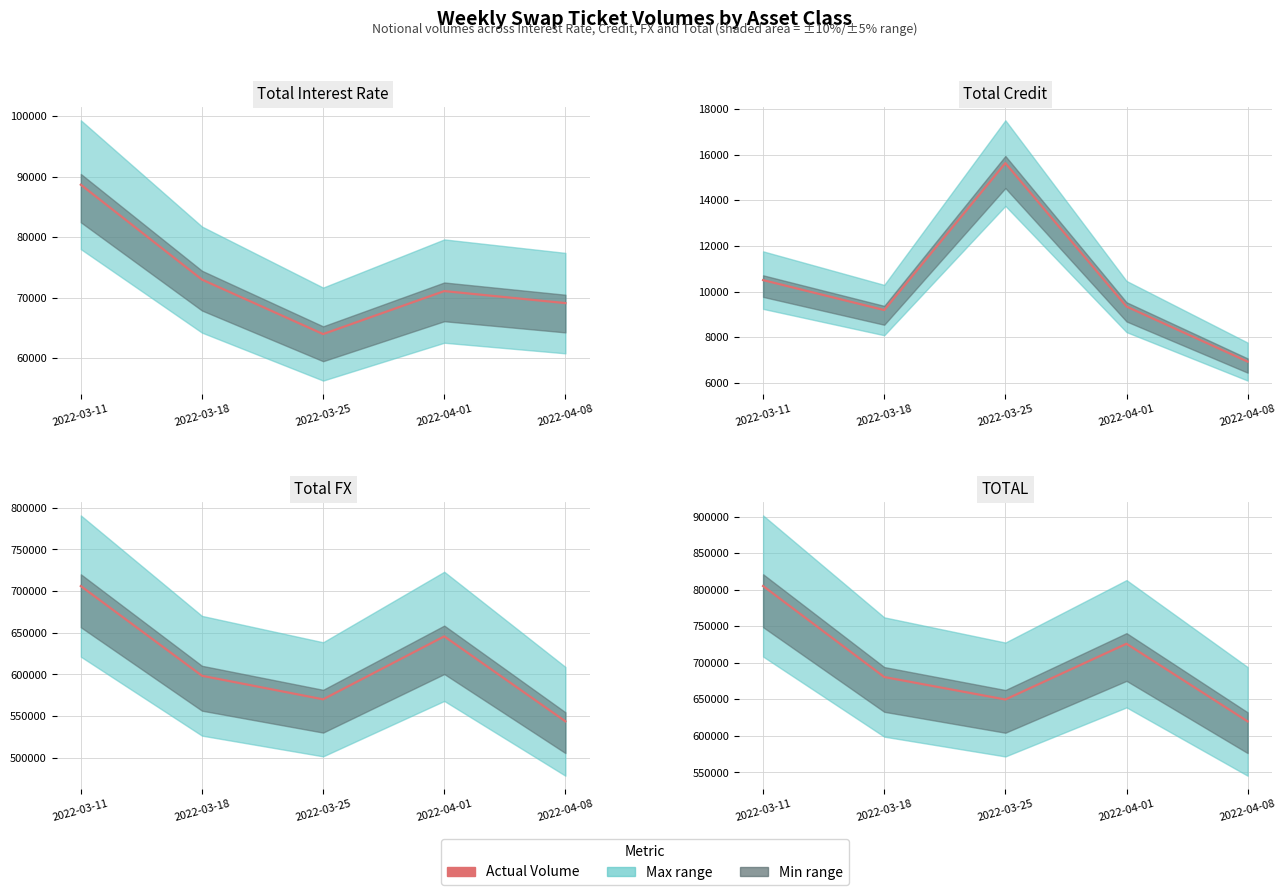

What is the smallest value displayed?

6937